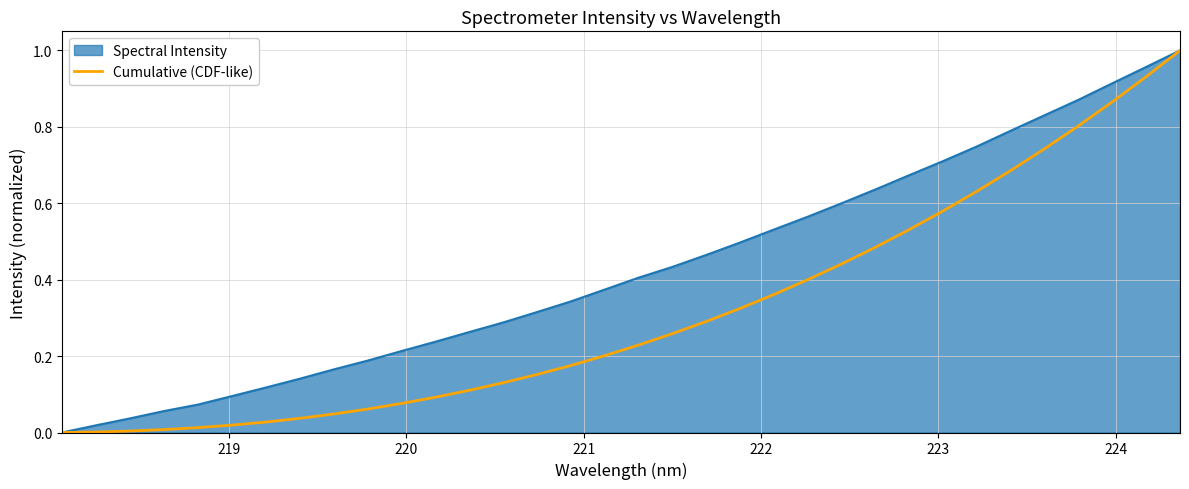

Which series has the largest total across all categories?

Spectral Intensity